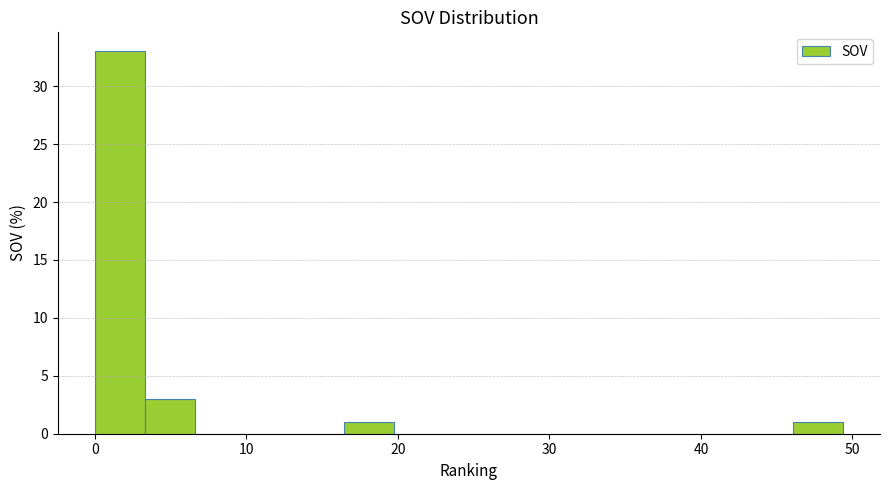

Read against the x-axis, roughly where is the centre of the tallest bar?

2